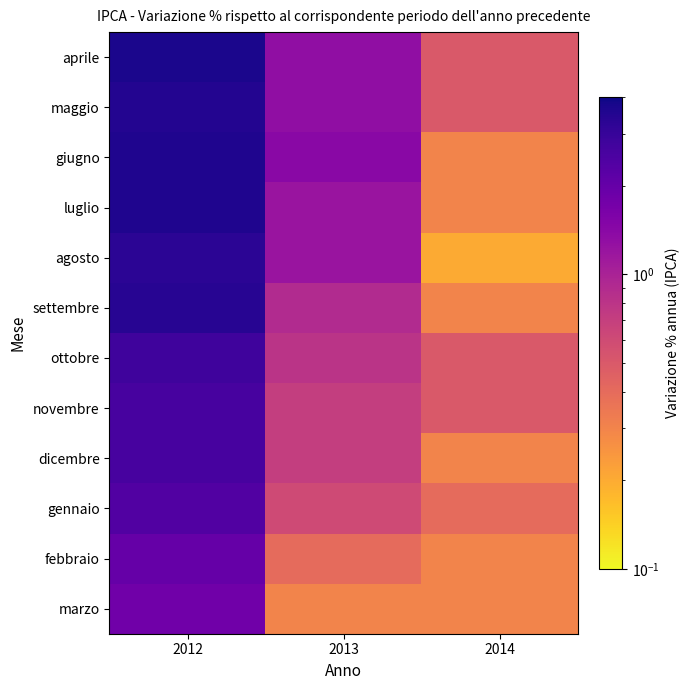

At which category is the sum across all series the highest?

2012